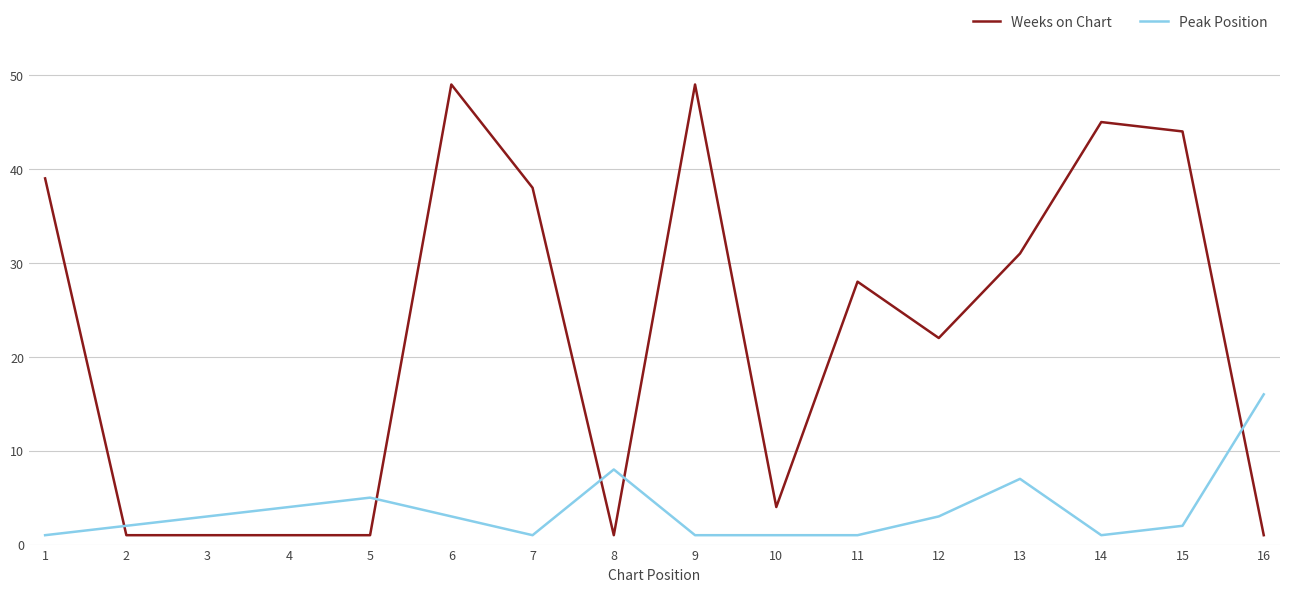

Which series has the largest range (max minus min)?

Weeks on Chart